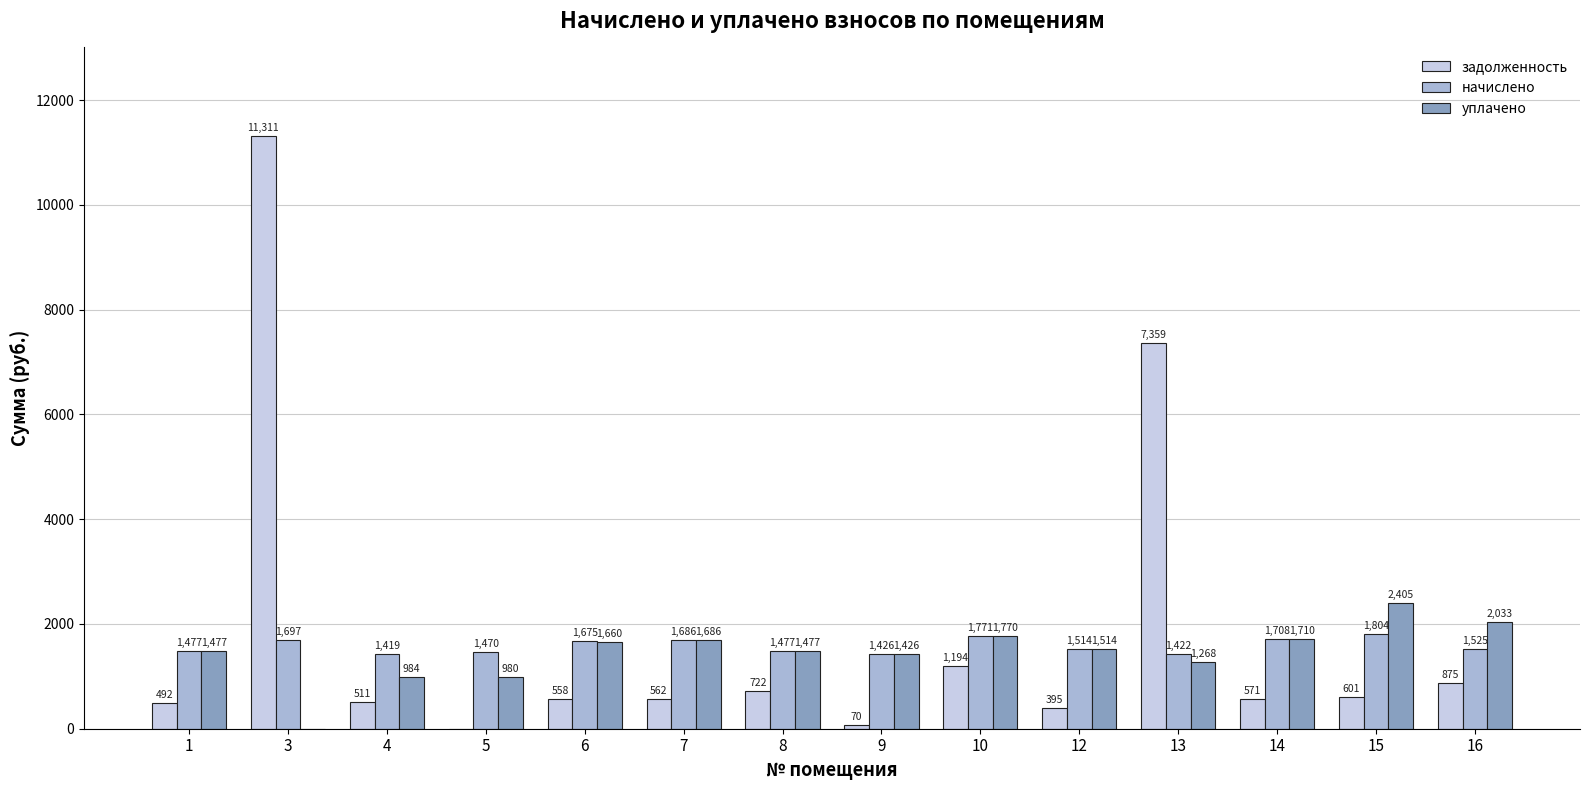

True or false: начислено has a value of 408.7 at 9.

False